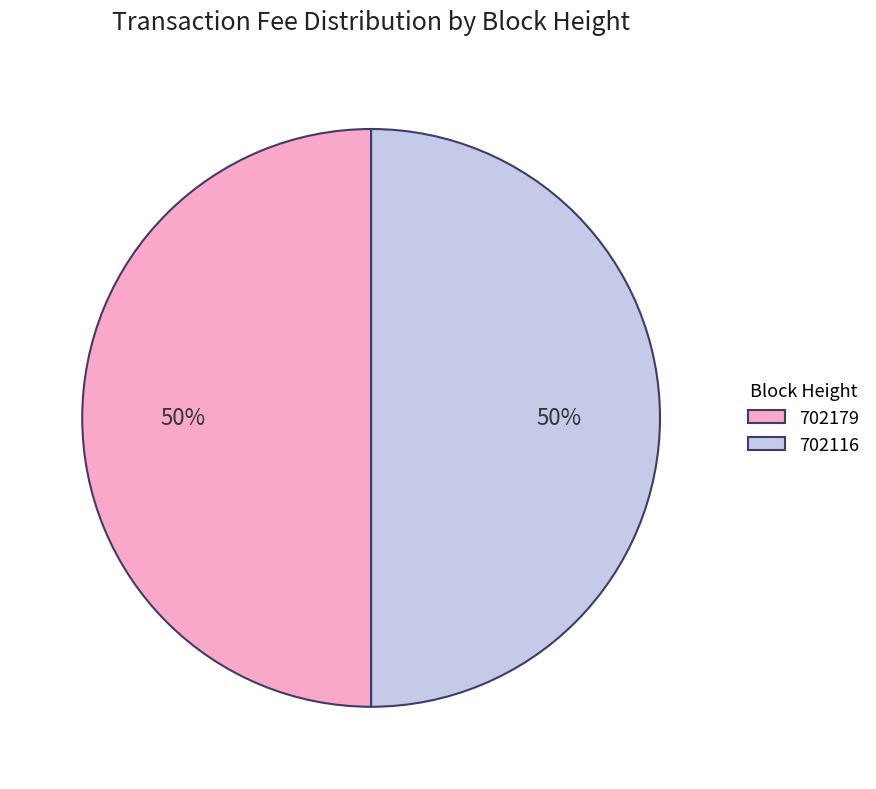

Do 702116 and 702179 together represent more than half of the pie?

Yes